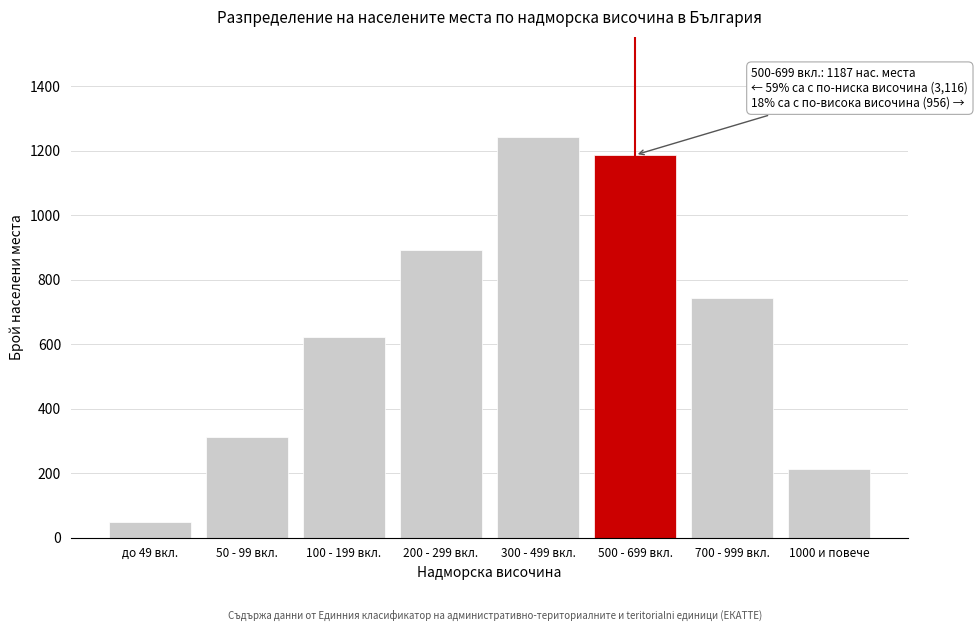

Reading left to right, list all the values displayed in this chart.

до 49 вкл.=48	50 - 99 вкл.=312	100 - 199 вкл.=621	200 - 299 вкл.=892	300 - 499 вкл.=1243	500 - 699 вкл.=1187	700 - 999 вкл.=743	1000 и повече=213